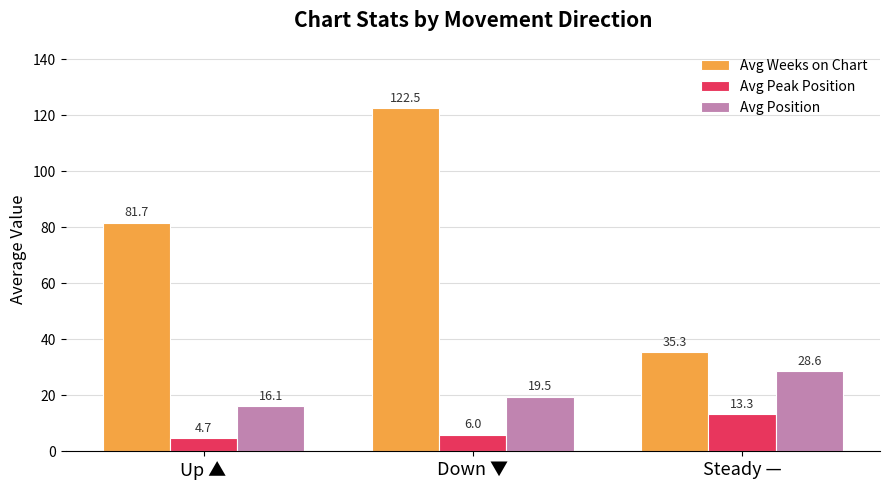

Which series has the largest total across all categories?

Avg Weeks on Chart